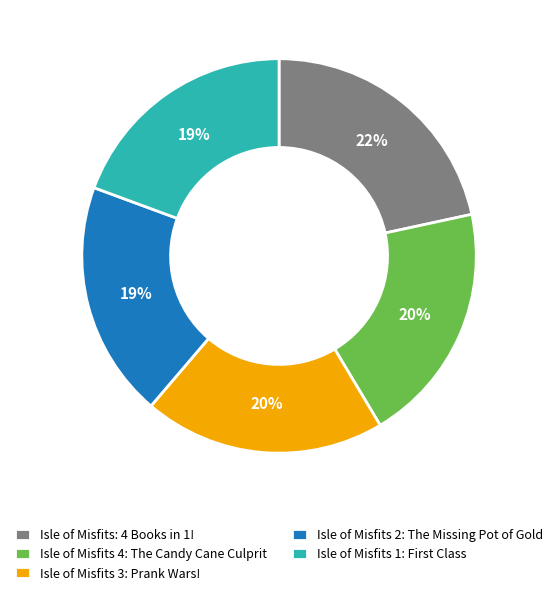

Is the sum of Isle of Misfits 4: The Candy Cane Culprit and Isle of Misfits 2: The Missing Pot of Gold greater than half?

No